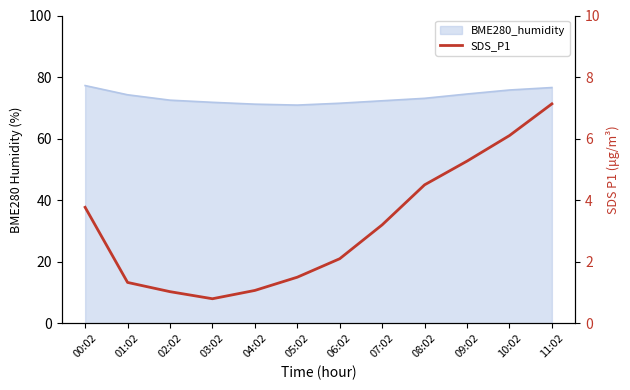

Where is the data nearest to the value 3?

07:02